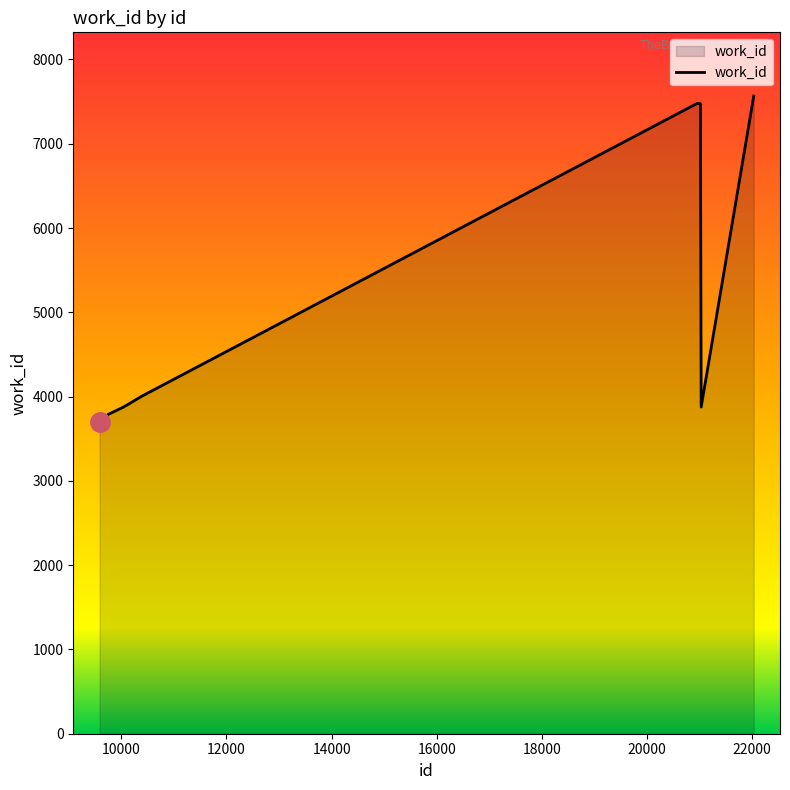

What is the maximum value shown in the chart?

7565